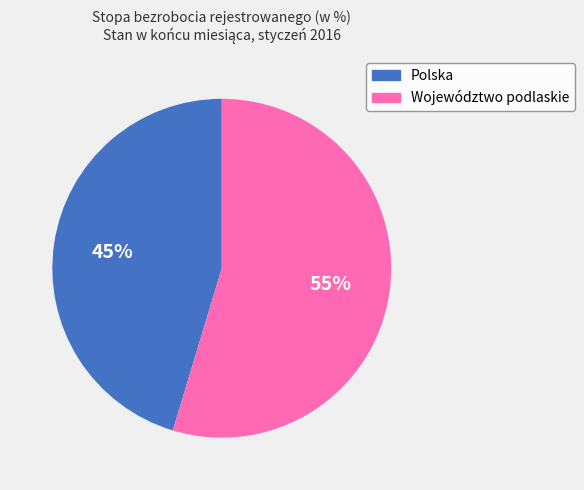

Combined, do Polska and Województwo podlaskie account for over 50%?

Yes